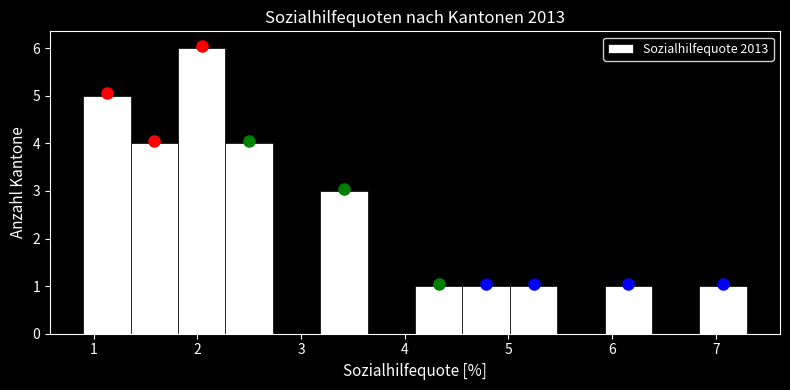

Reading left to right, transcribe this chart: for each bar, give the range it covers on the x-axis and its height. Neither the bar edges nor the heights are printed on the chart, so give them approximately, as read against the axes.

0.9 to 1.4: 5
1.4 to 1.8: 4
1.8 to 2.3: 6
2.3 to 2.7: 4
2.7 to 3.2: 0
3.2 to 3.6: 3
3.6 to 4.1: 0
4.1 to 4.6: 1
4.6 to 5.0: 1
5.0 to 5.5: 1
5.5 to 5.9: 0
5.9 to 6.4: 1
6.4 to 6.8: 0
6.8 to 7.3: 1